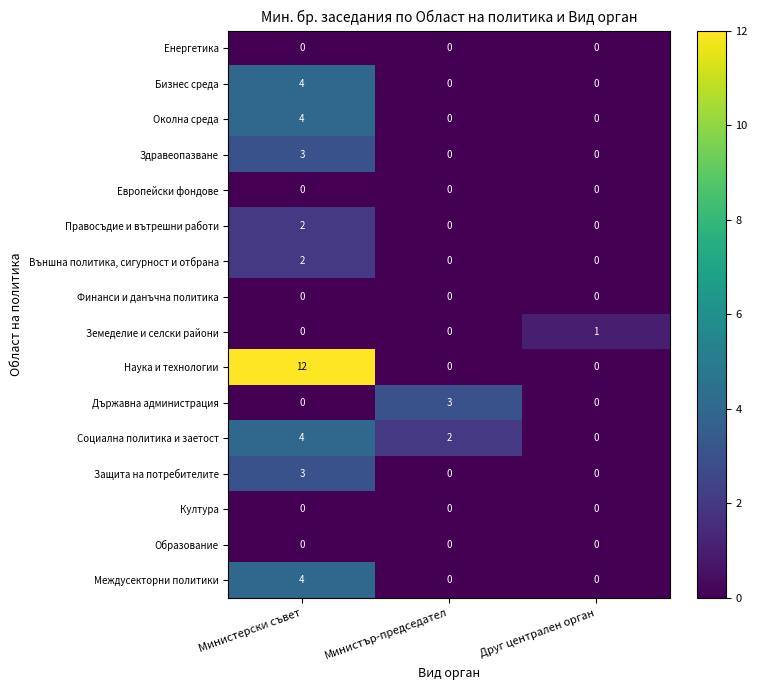

Which series changed the most between Министър-председател and Друг централен орган?

Държавна администрация